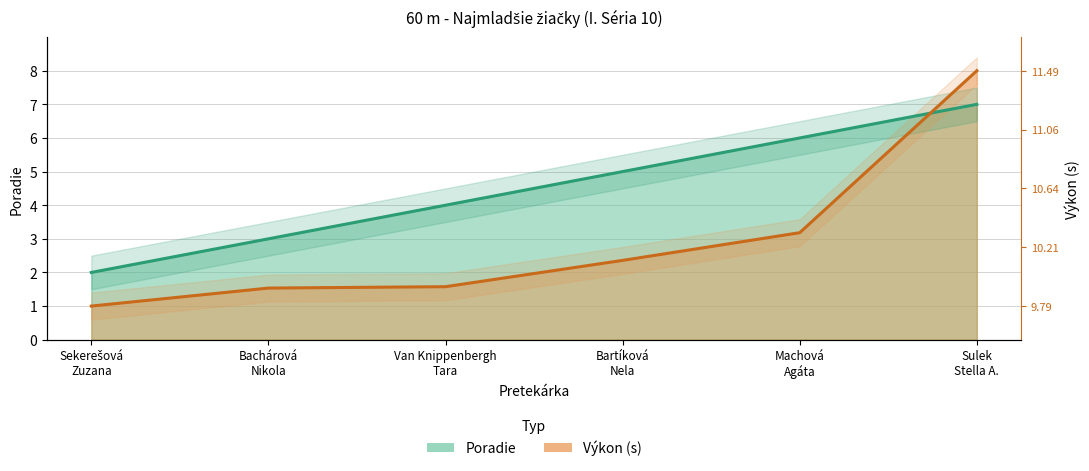

What is the difference between the maximum and minimum values in the Poradie series?

5.0